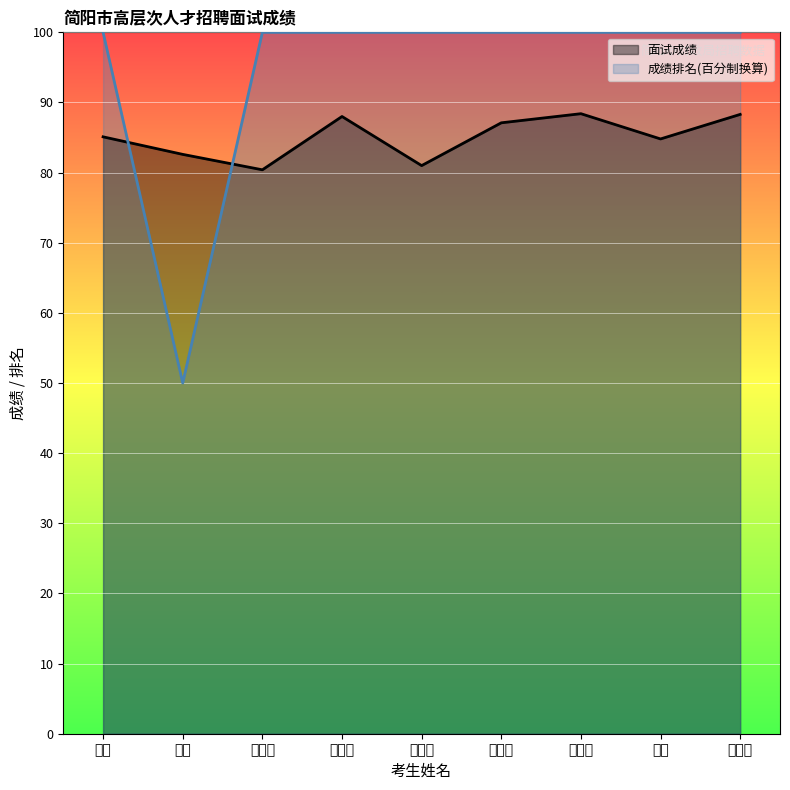

What are all the series names shown in the legend?

面试成绩, 成绩排名(百分制换算)